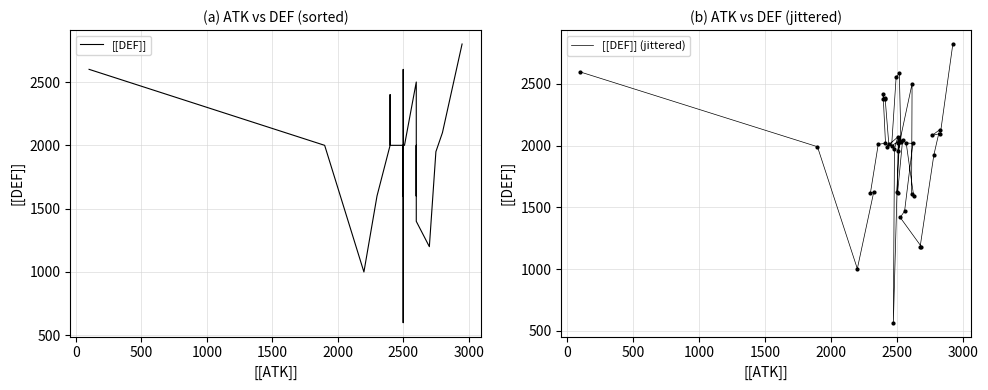

What are all the series names shown in the legend?

[[DEF]], [[DEF]] (jittered)